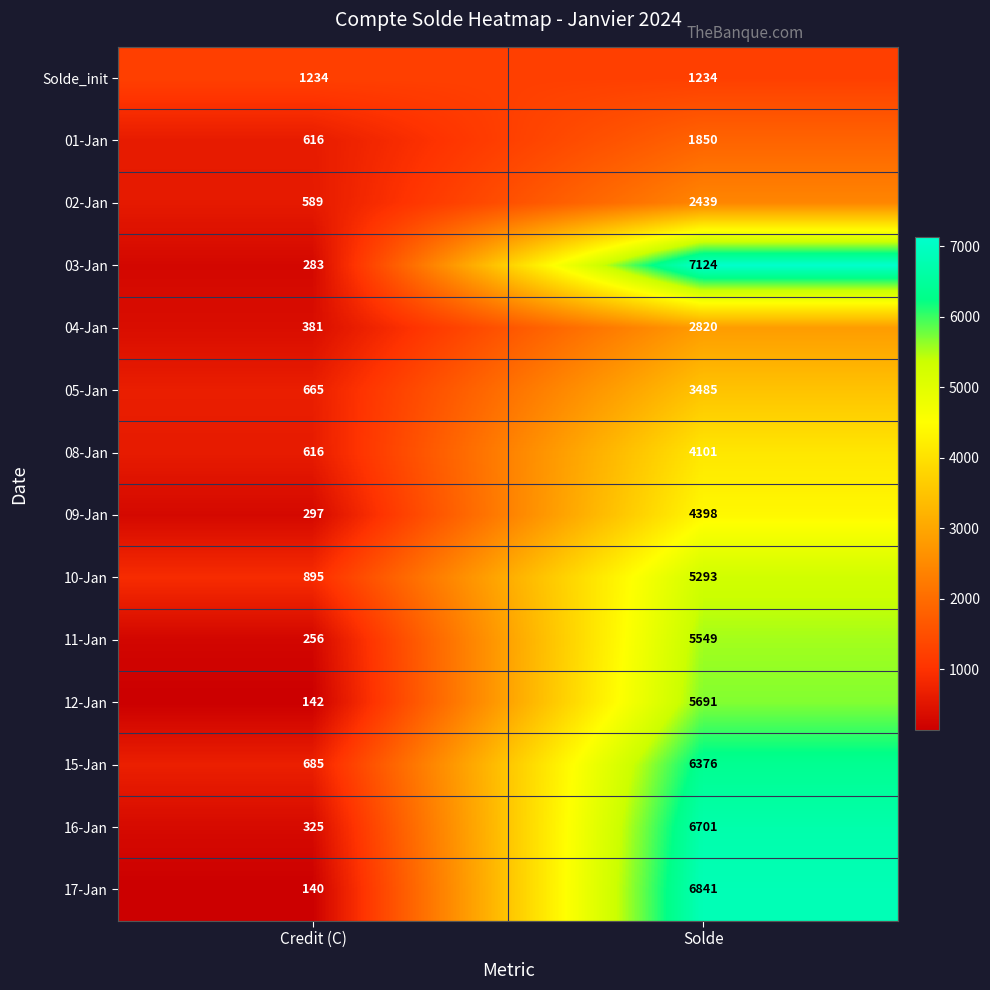

Reading left to right, extract all data points from this chart.

Solde_init: 1234	1234
01-Jan: 616	1850
02-Jan: 589	2439
03-Jan: 283	7124
04-Jan: 381	2820
05-Jan: 665	3485
08-Jan: 616	4101
09-Jan: 297	4398
10-Jan: 895	5293
11-Jan: 256	5549
12-Jan: 142	5691
15-Jan: 685	6376
16-Jan: 325	6701
17-Jan: 140	6841